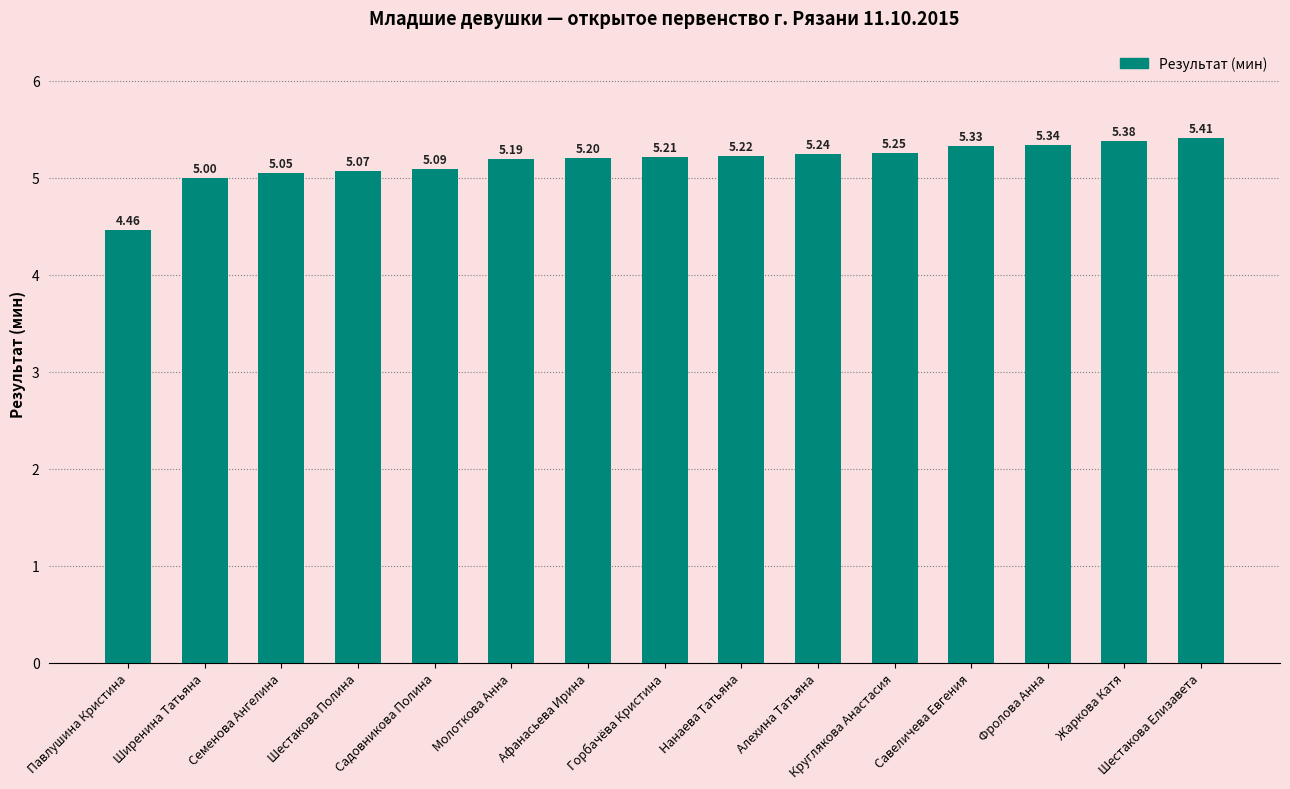

What is the difference between the maximum and second lowest values?

0.4